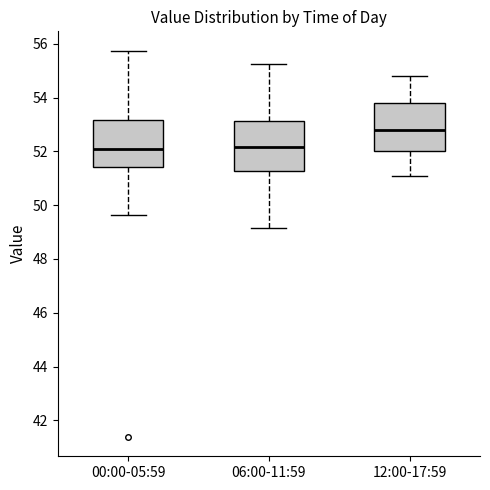

Reading left to right, transcribe this box plot: for each box, give where its median line is, the range the box spans, and where its two whiskers end, as read against the y-axis. The values are not printed on the chart, so give them approximately, as read against the axis.

00:00-05:59: median 52.0, box 51.4 to 53.2, whiskers 49.6 to 55.8
06:00-11:59: median 52.2, box 51.2 to 53.2, whiskers 49.2 to 55.2
12:00-17:59: median 52.8, box 52.0 to 53.8, whiskers 51.2 to 54.8